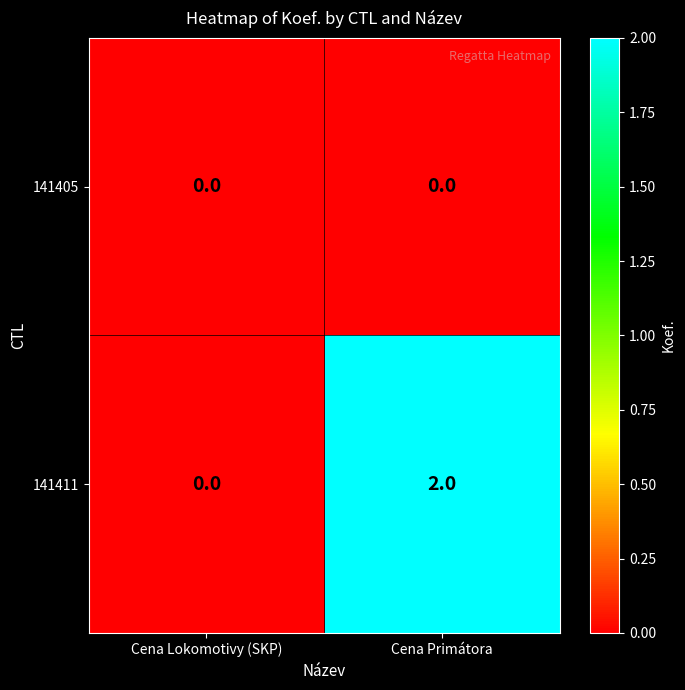

Reading left to right, what are all the values shown in this chart?

141405: Cena Lokomotivy (SKP)=0	Cena Primátora=0
141411: Cena Lokomotivy (SKP)=0	Cena Primátora=2